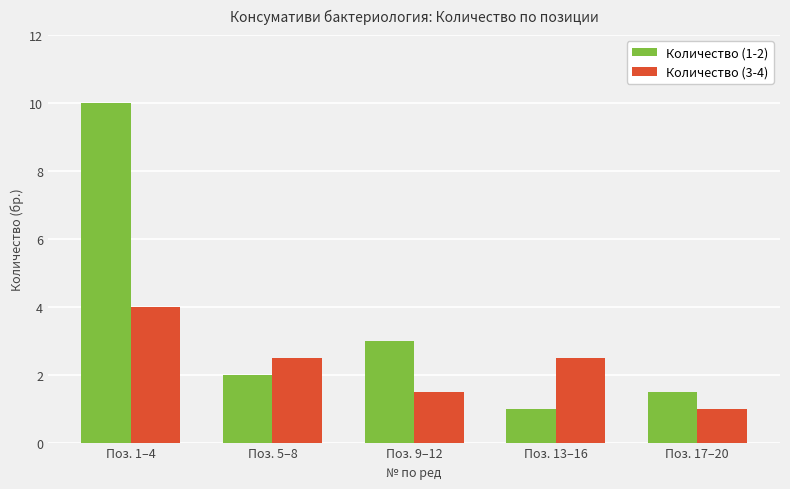

What is the total value across all series at Поз. 17–20?

2.5